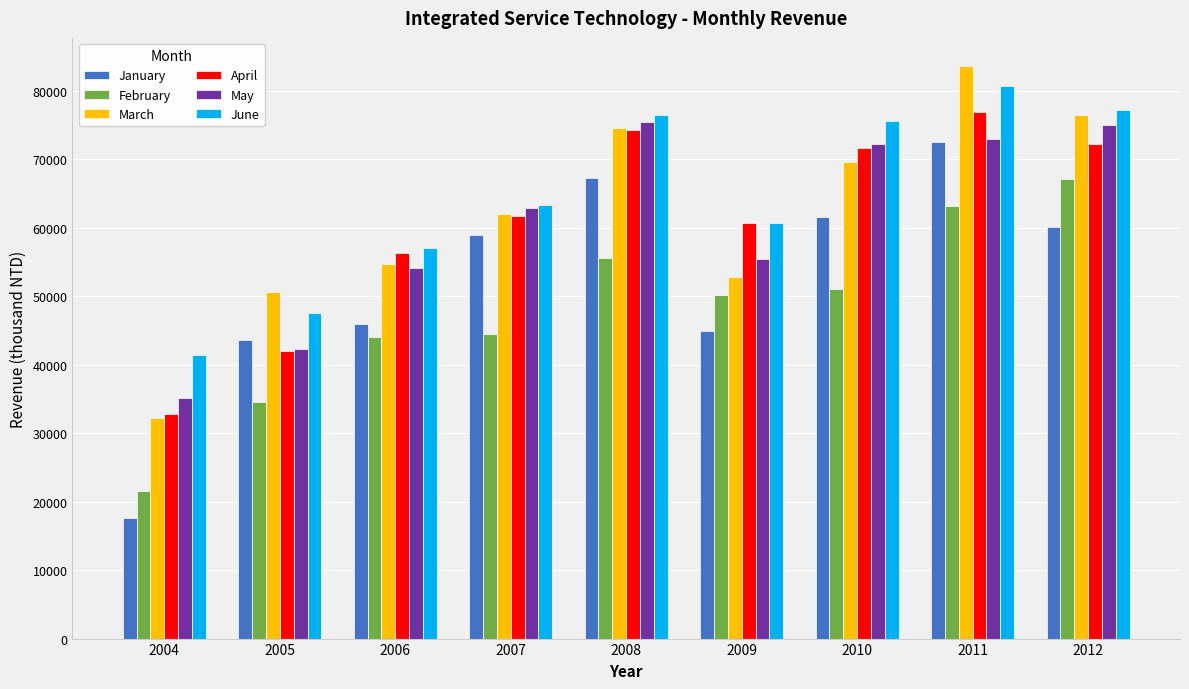

Reading left to right, extract all data points from this chart.

January: 17594	43594	45904	58995	67245	44887	61638	72459	60102
February: 21588	34540	44028	44513	55597	50114	51009	63181	67116
March: 32268	50623	54650	62004	74500	52786	69665	83547	76434
April: 32838	42013	56285	61738	74332	60627	71692	76869	72292
May: 35117	42269	54190	62833	75404	55414	72230	72964	75048
June: 41480	47530	57030	63249	76532	60728	75575	80694	77161